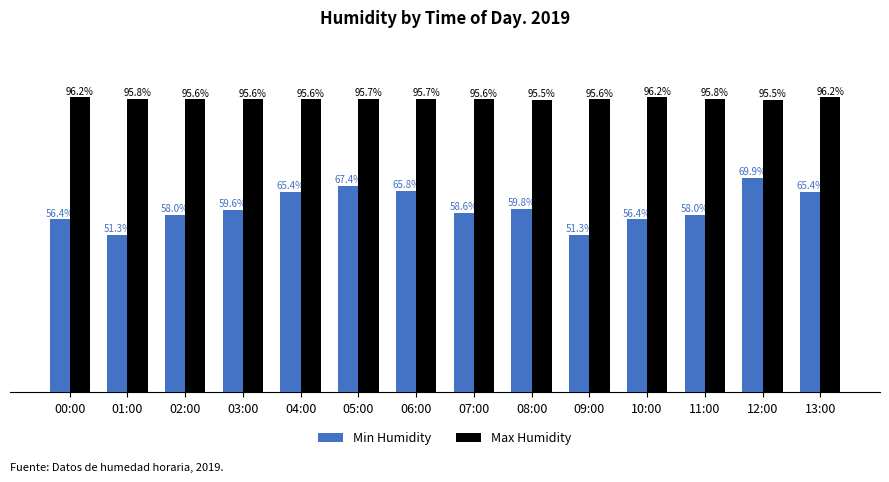

Which series has the largest range (max minus min)?

Min Humidity